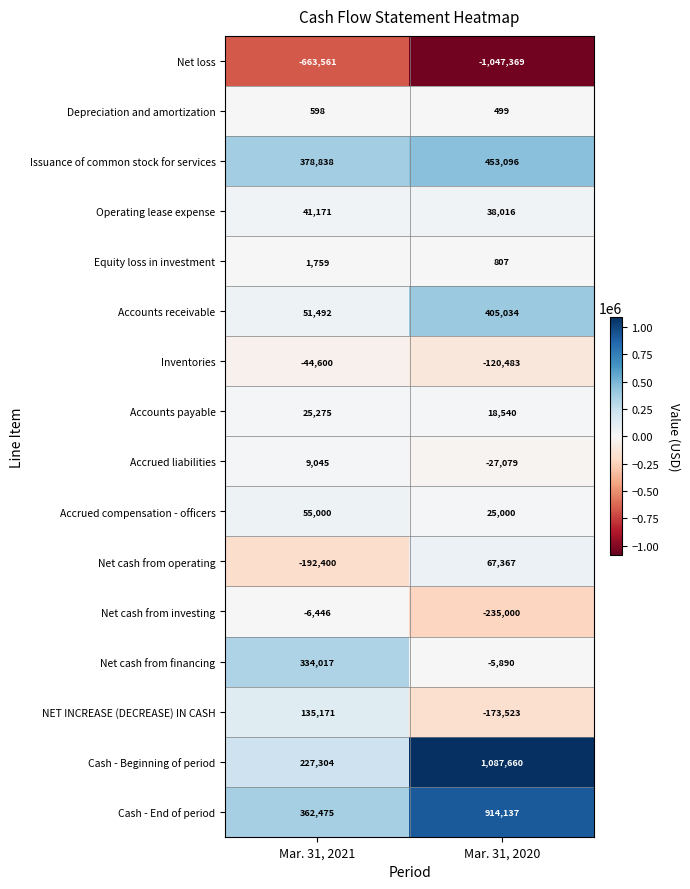

What is the difference between the Cash - End of period values at Mar. 31, 2020 and Mar. 31, 2021?

551662